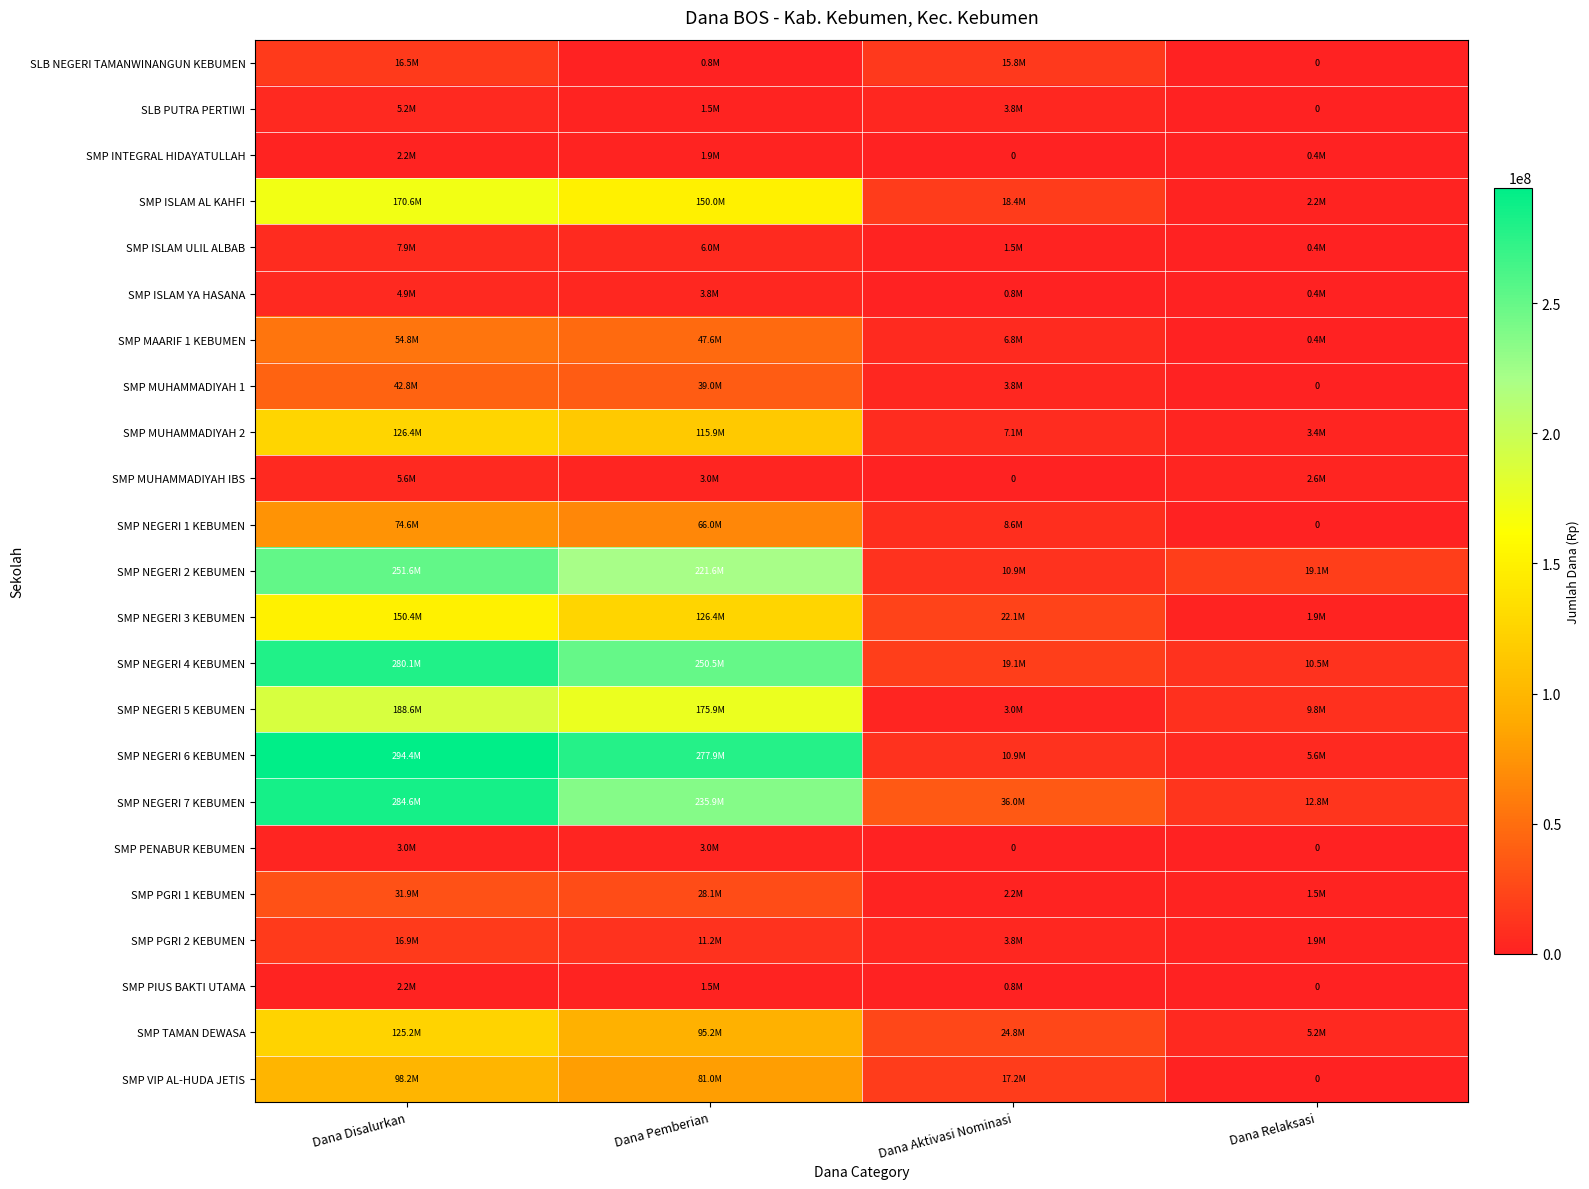

Is the value of SLB NEGERI TAMANWINANGUN KEBUMEN at Dana Pemberian greater than the value of SMP ISLAM ULIL ALBAB at Dana Aktivasi Nominasi?

No